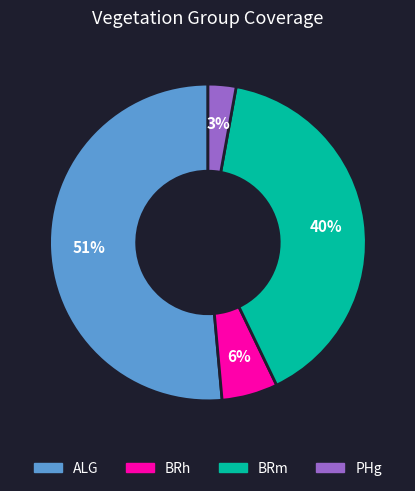

What percentage is the BRm slice, to the nearest percent?

40%